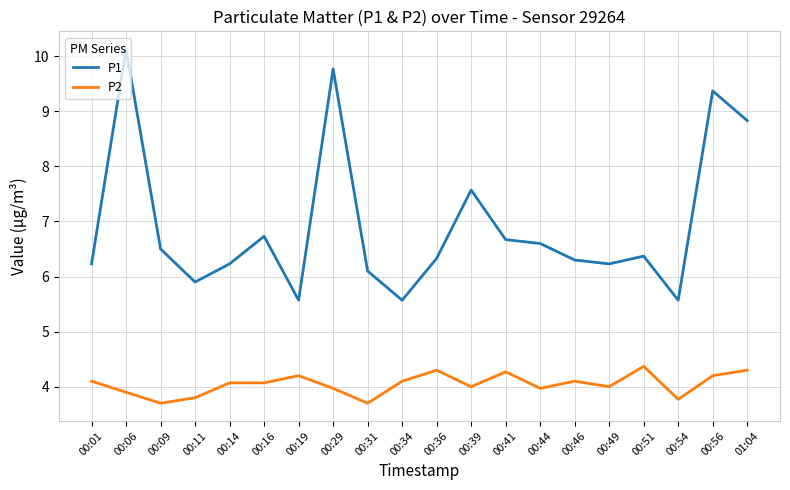

True or false: P1 and P2 intersect in this chart.

False